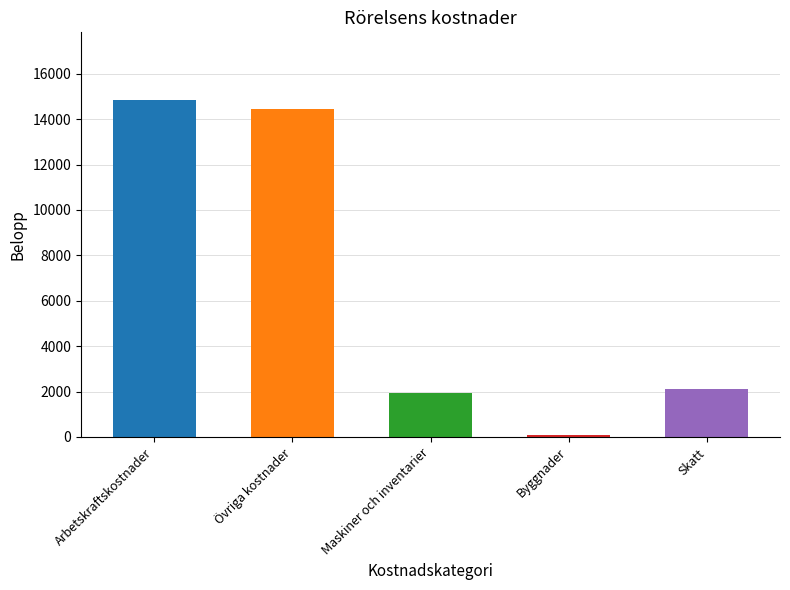

What is the value of the 4th bar from the left?

73